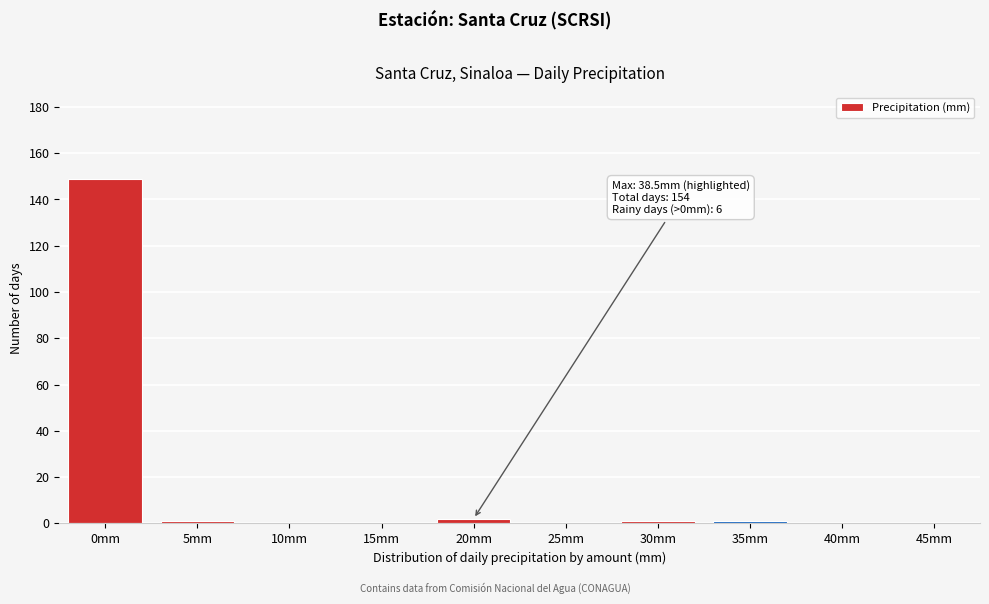

Reading right to left, list all the values displayed in this chart.

45mm=0	40mm=0	35mm=1	30mm=1	25mm=0	20mm=2	15mm=0	10mm=0	5mm=1	0mm=149